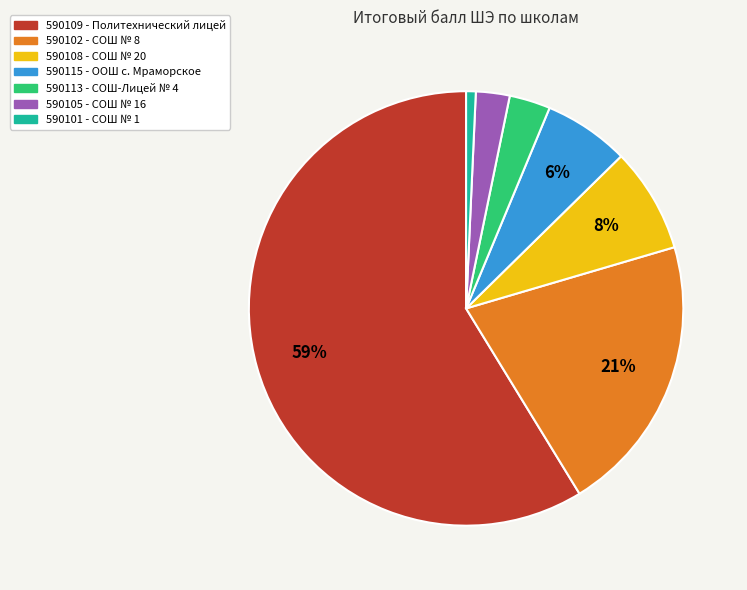

How many slices are in this pie chart?

7